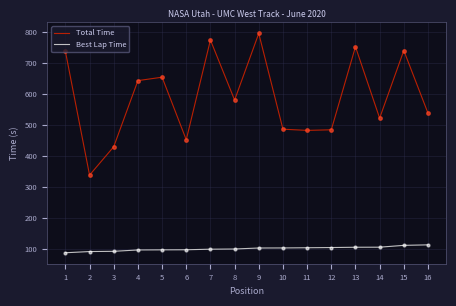

What is the highest value of the Total Time series?

795.3